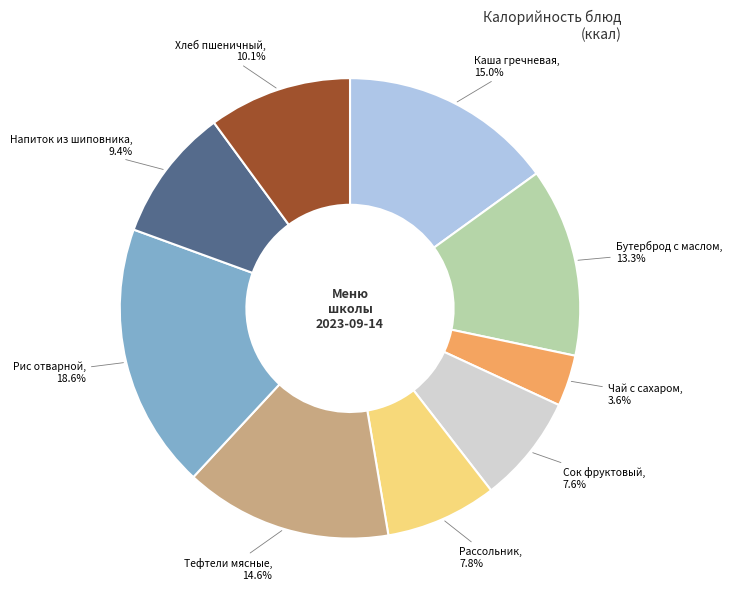

What is the largest slice in the pie chart?

Рис отварной